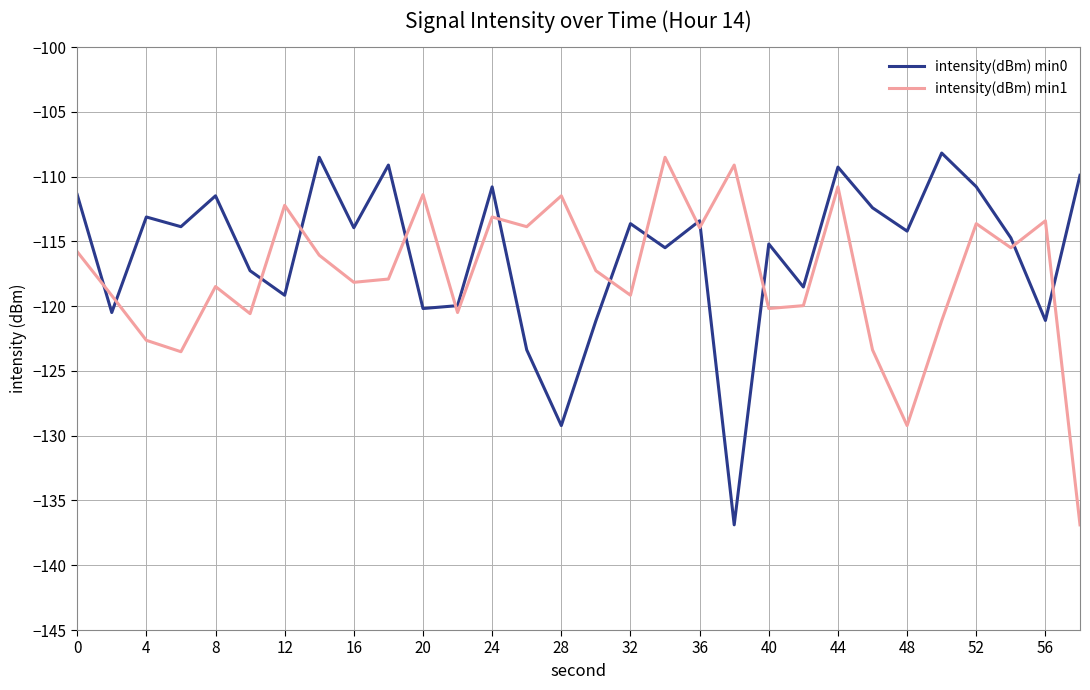

What is the sum of all intensity(dBm) min1 values?

-3526.9